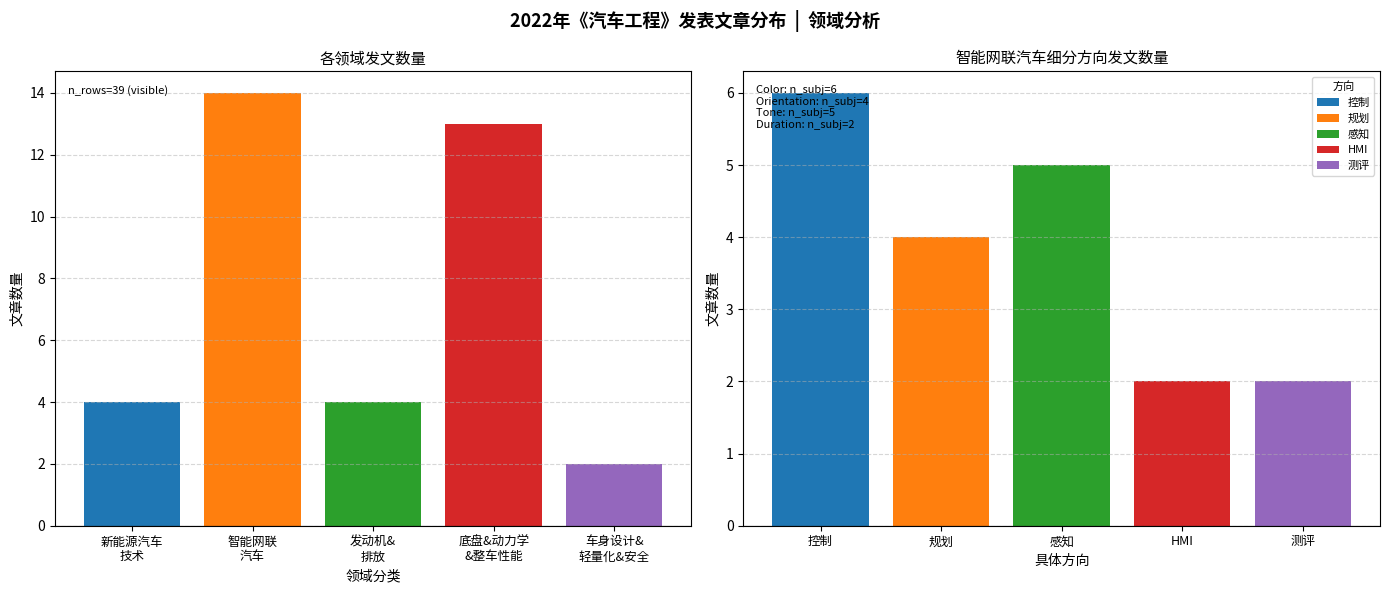

Count the number of data series in this chart.

1